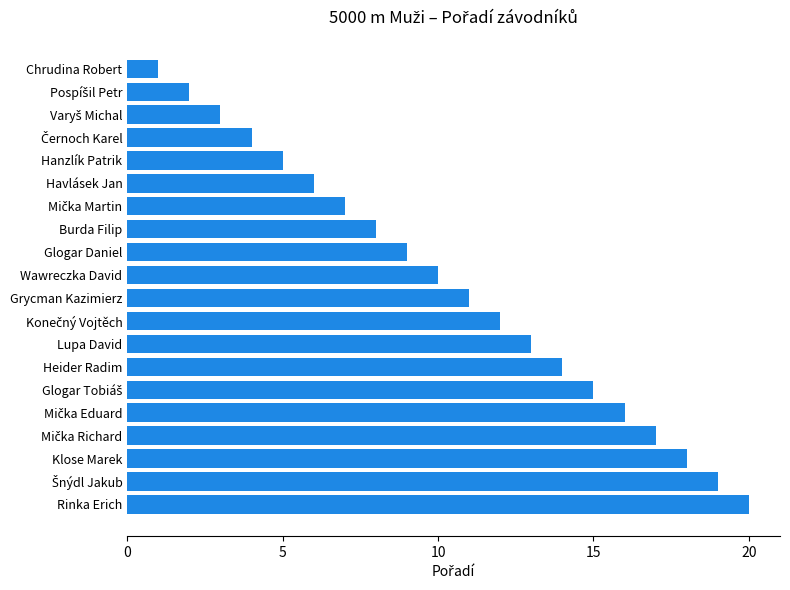

The chart shows a value of 5 at Hanzlík Patrik. True or false?

True